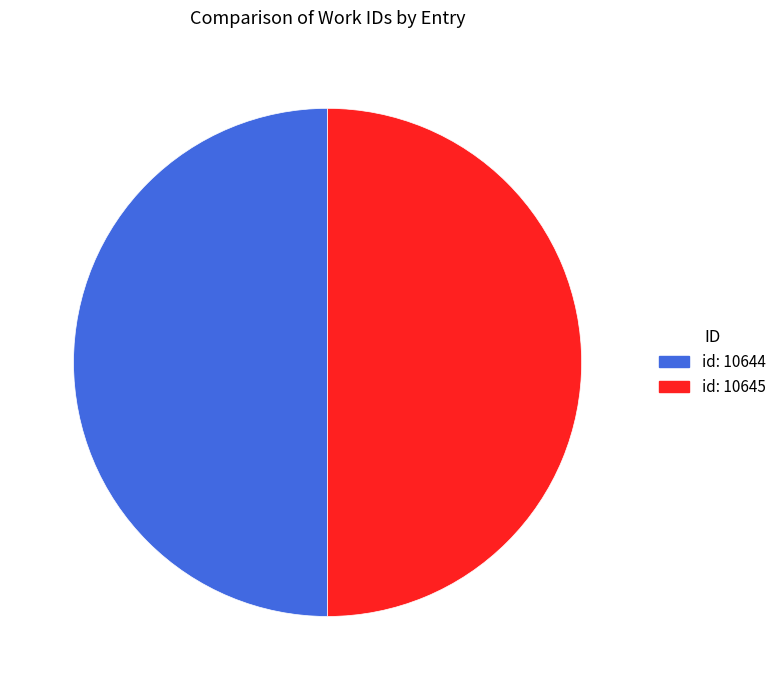

What is the ratio of the value at id: 10644 to the value at id: 10645?

1.0